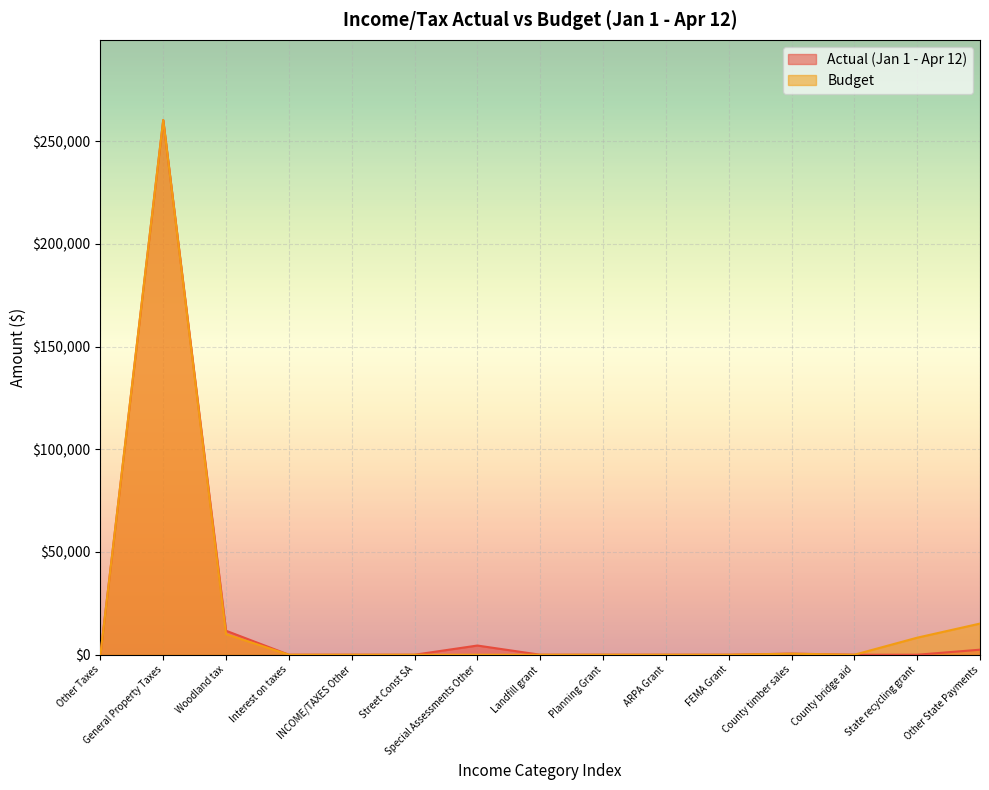

How many lines are shown in the chart?

2